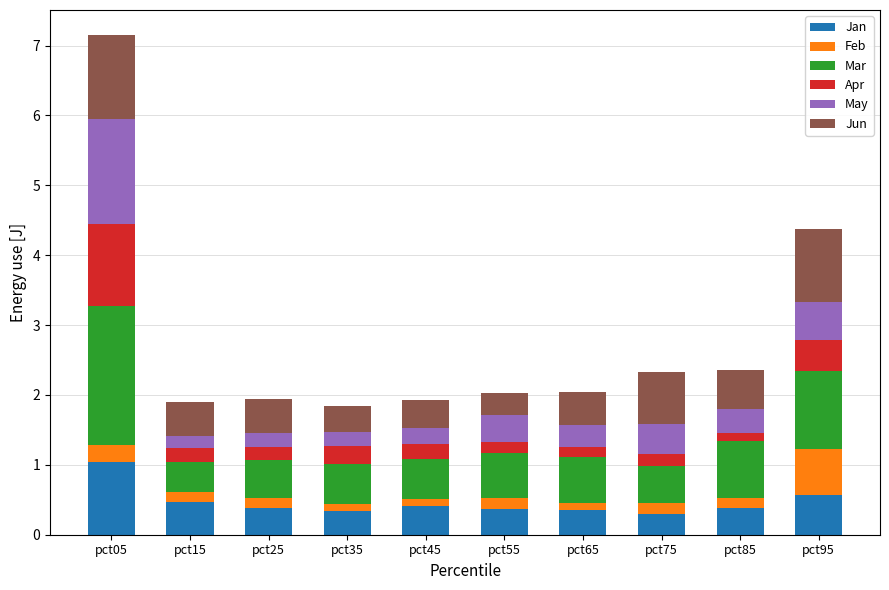

What is the lowest value of the Jan series?

0.3